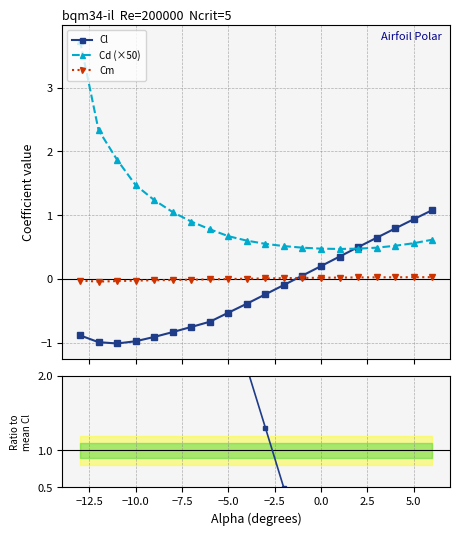

True or false: Cd (×50) and Cm intersect in this chart.

False